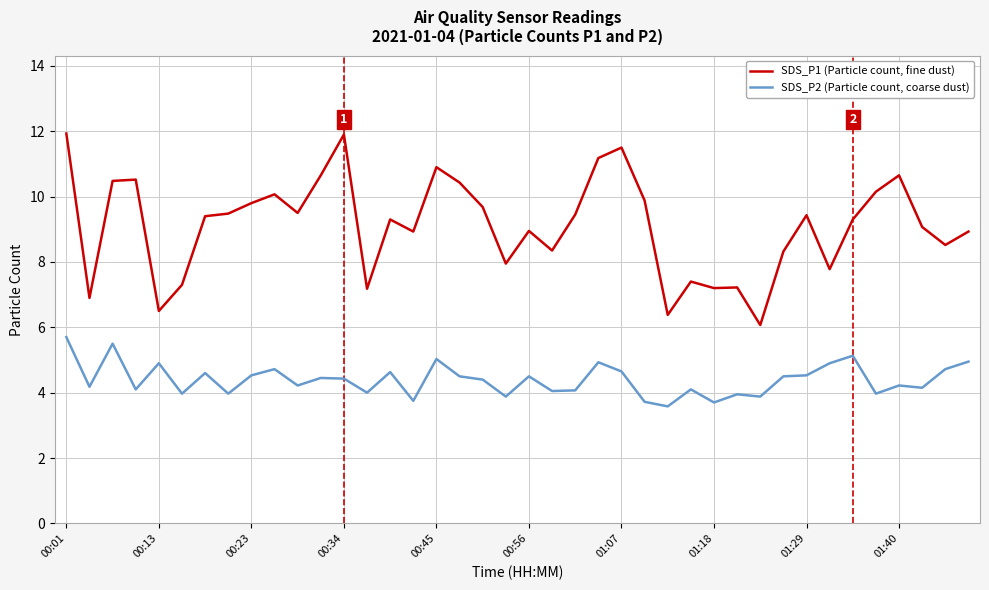

Which series has the largest range (max minus min)?

SDS_P1 (Particle count, fine dust)